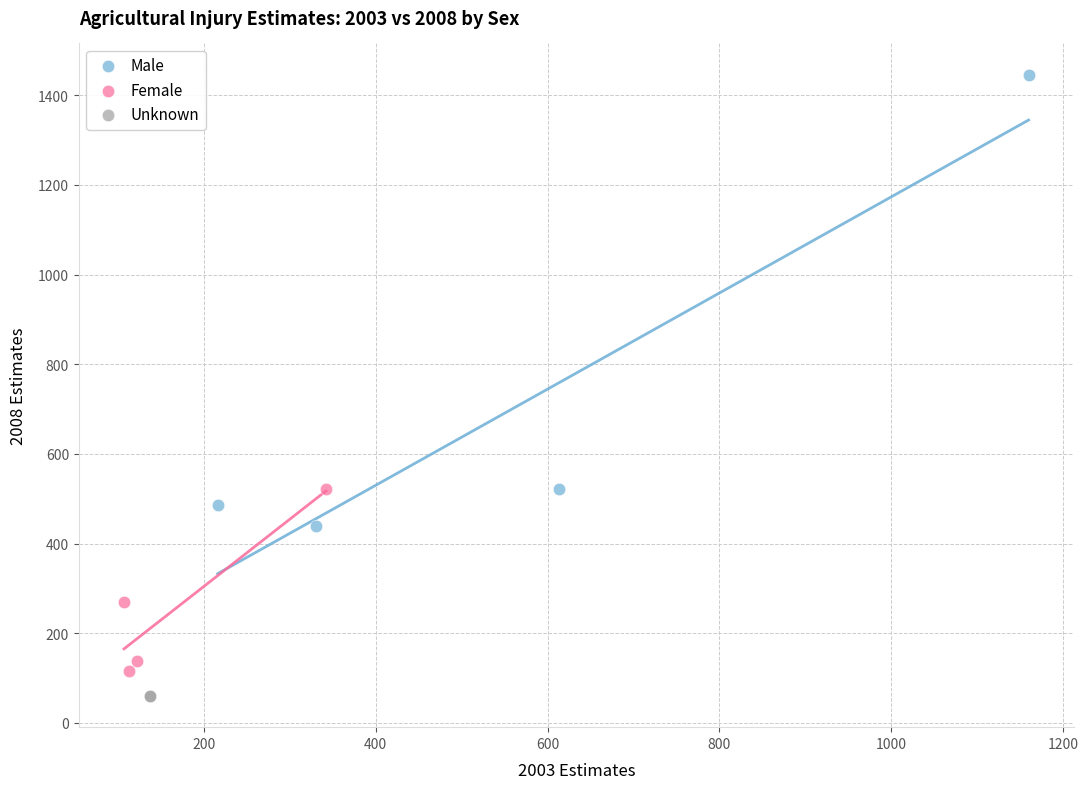

Which series contains the highest Y value?

Male